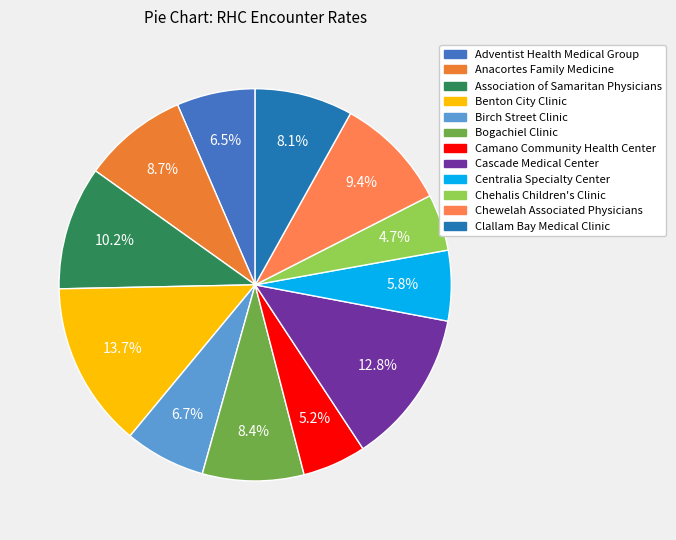

Combined, what portion of the pie is Anacortes Family Medicine and Benton City Clinic?

22.3%